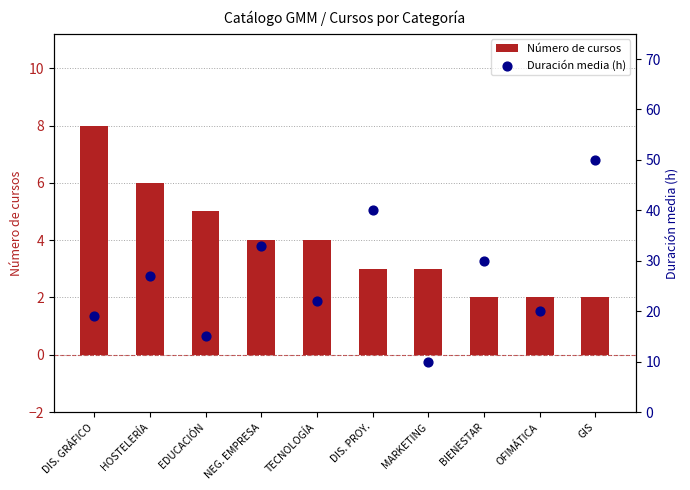

Which series has the largest Y range (max minus min)?

Duración media (h)